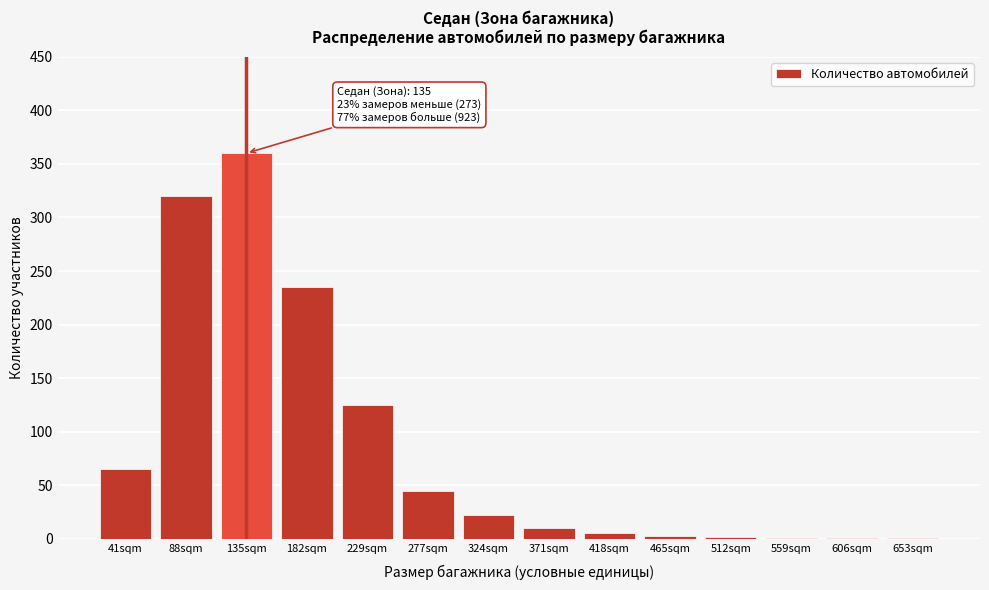

What is the change in value from 182sqm to 371sqm?

-225